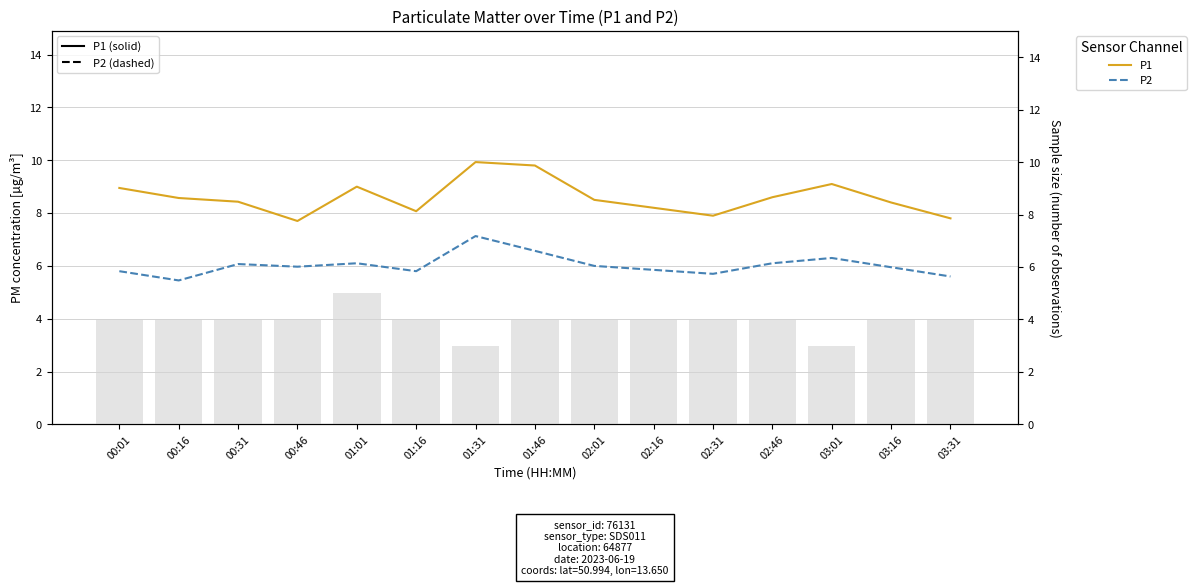

What is the difference between the maximum and minimum values in the P2 series?

1.7